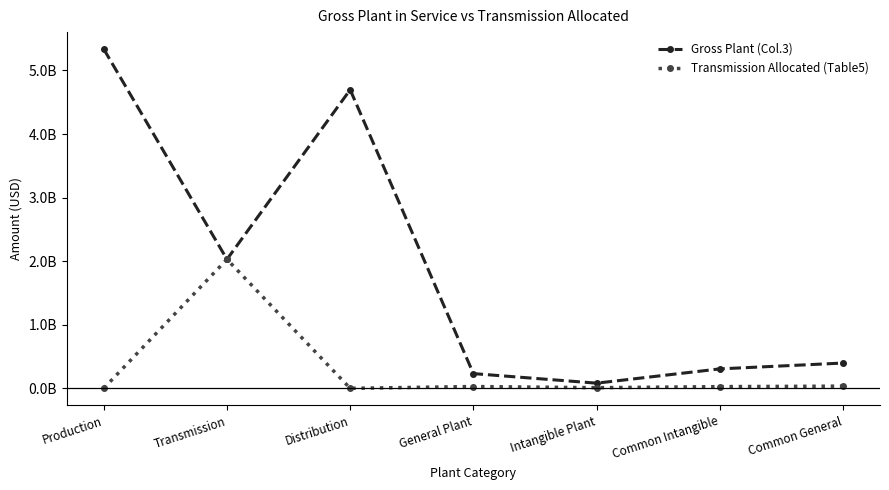

What are all the series names shown in the legend?

Gross Plant (Col.3), Transmission Allocated (Table5)